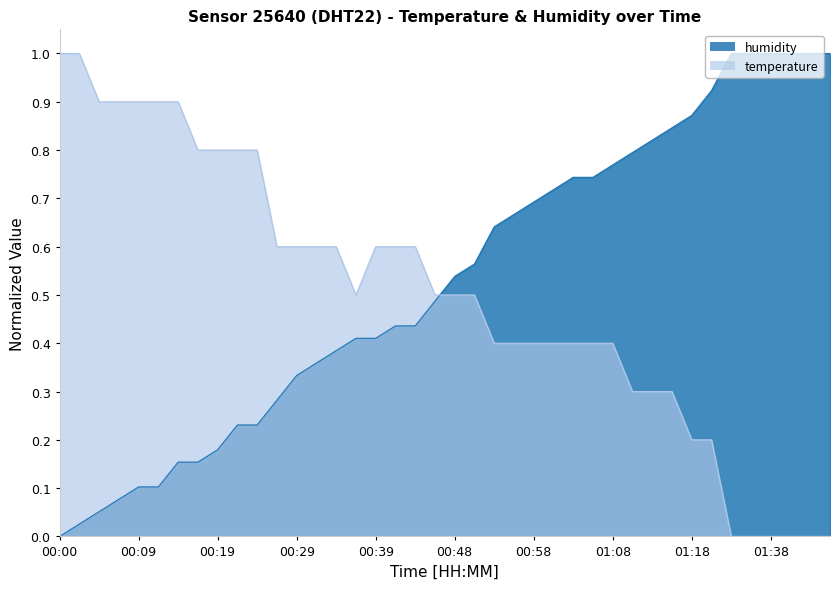

Does the chart have visible grid lines?

No